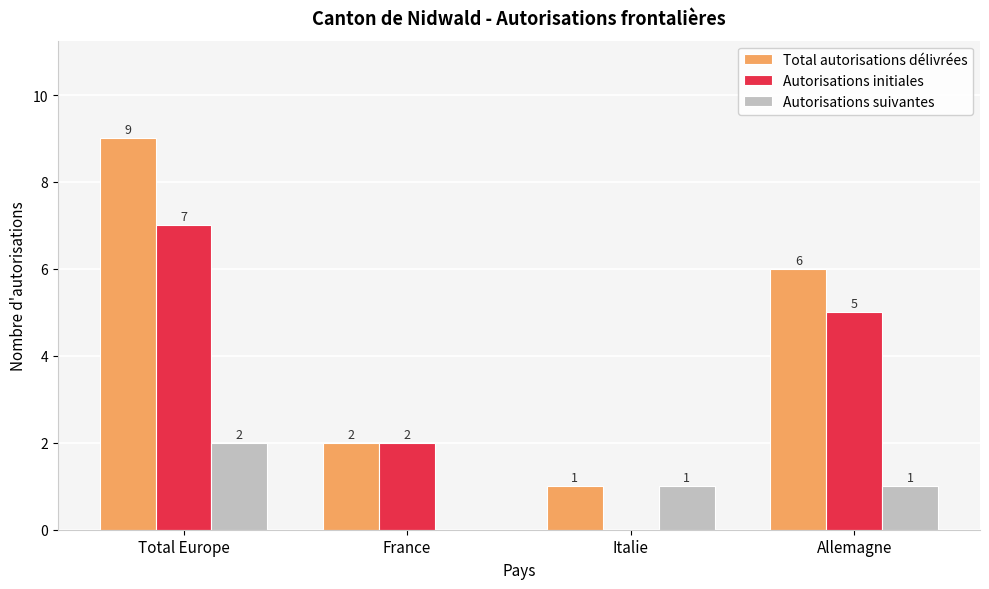

Which category has the highest value across all series?

Total Europe